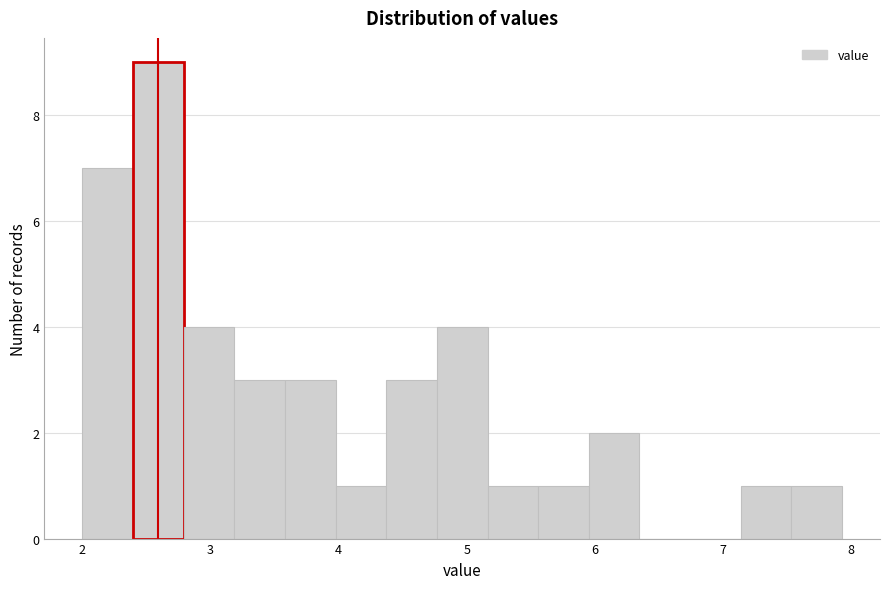

Around what value on the x-axis is the tallest bar? Give the approximate position of its centre, as read against the axis.

2.6